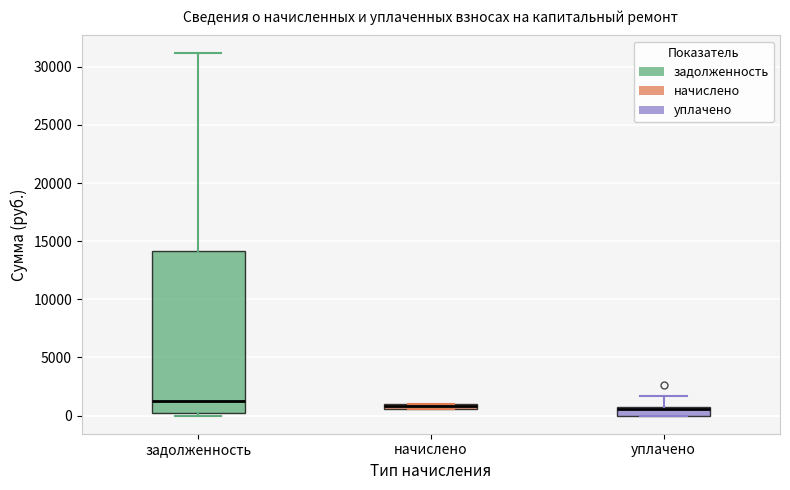

Where is the lower edge of the box for начислено on the y-axis? The values are not printed on the chart, so give them approximately, as read against the axis.

500